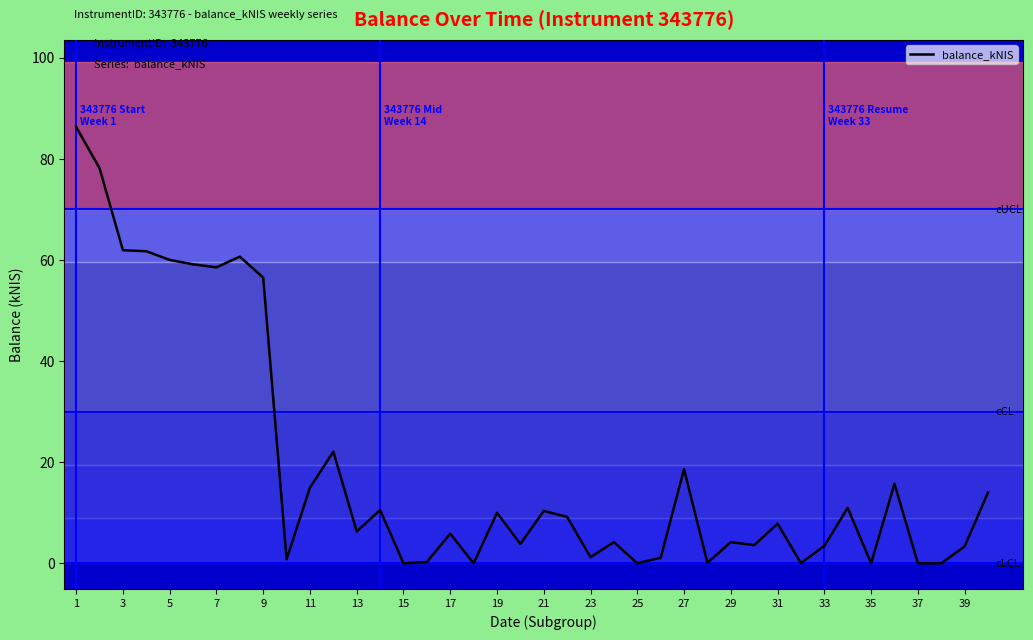

What is the difference between the maximum and minimum values?

86.3